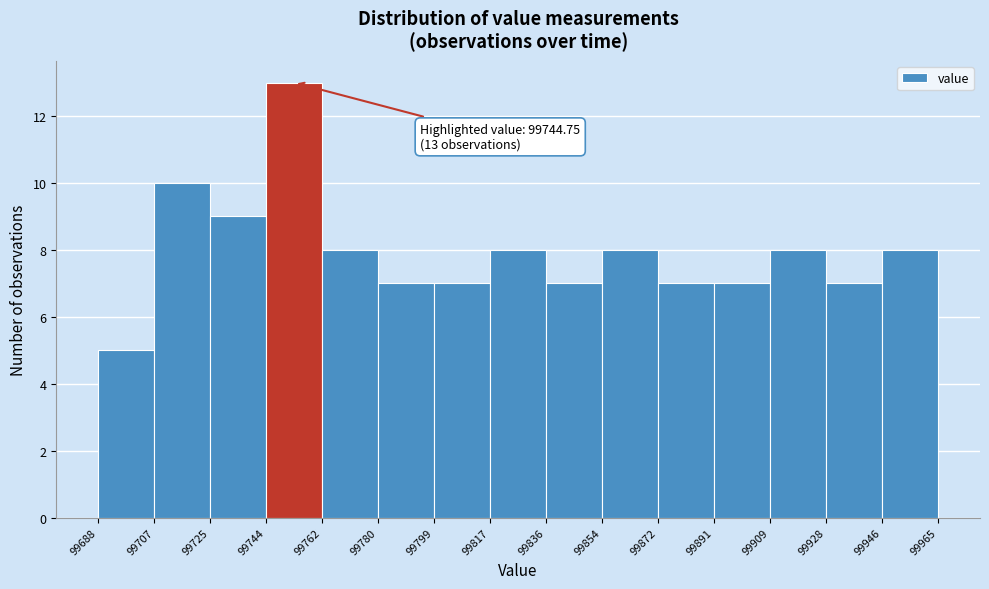

Over which range of the x-axis is the bar tallest?

99744 to 99762